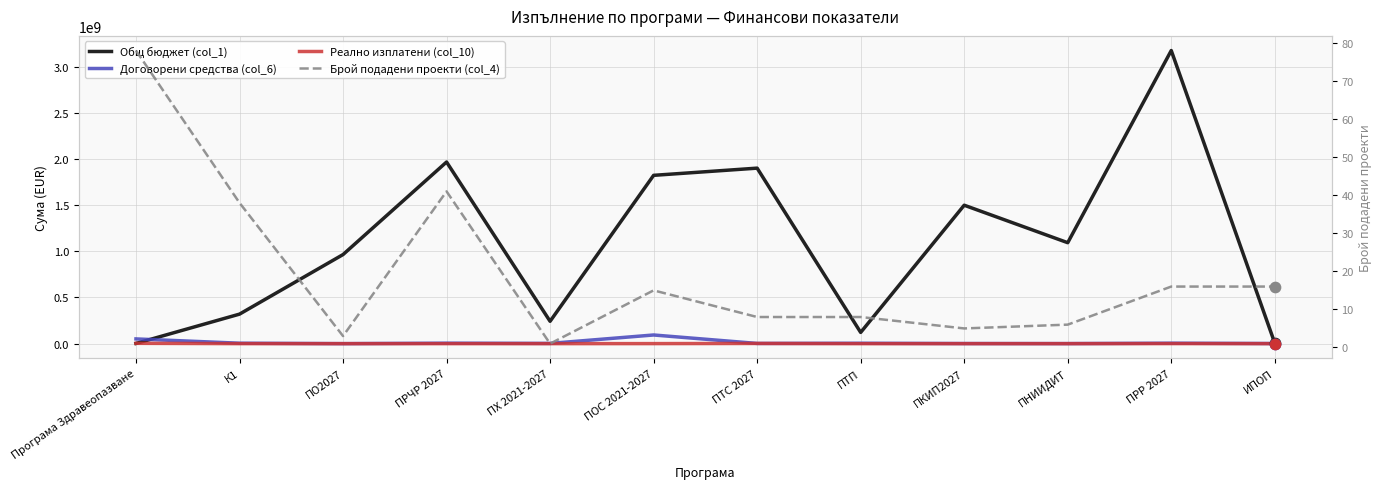

What are all the series names shown in the legend?

Общ бюджет (col_1), Договорени средства (col_6), Реално изплатени (col_10), Брой подадени проекти (col_4)